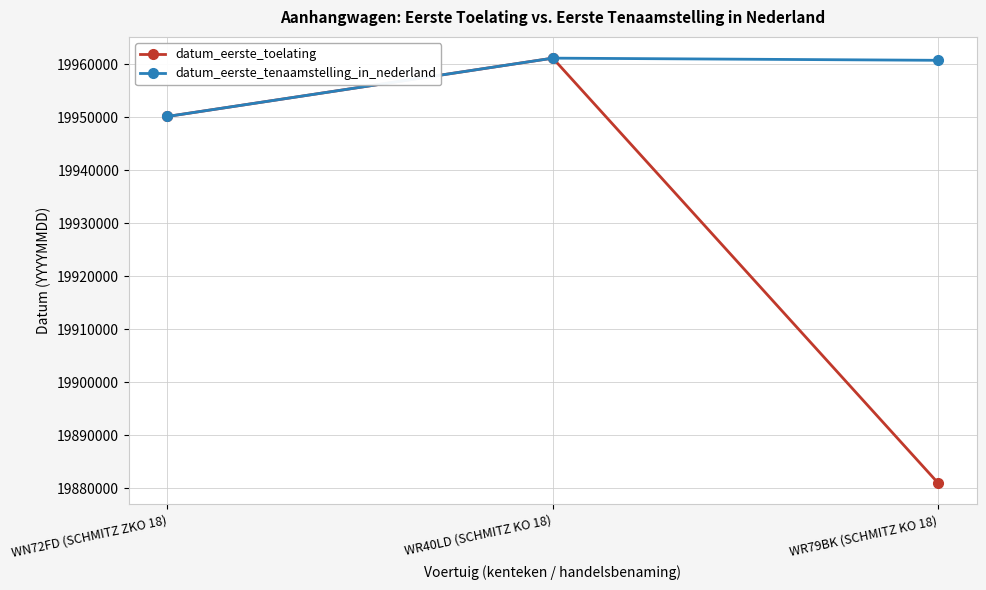

Reading left to right, list all the values displayed in this chart.

datum_eerste_toelating: 19950126	19961118	19881006
datum_eerste_tenaamstelling_in_nederland: 19950126	19961118	19960708